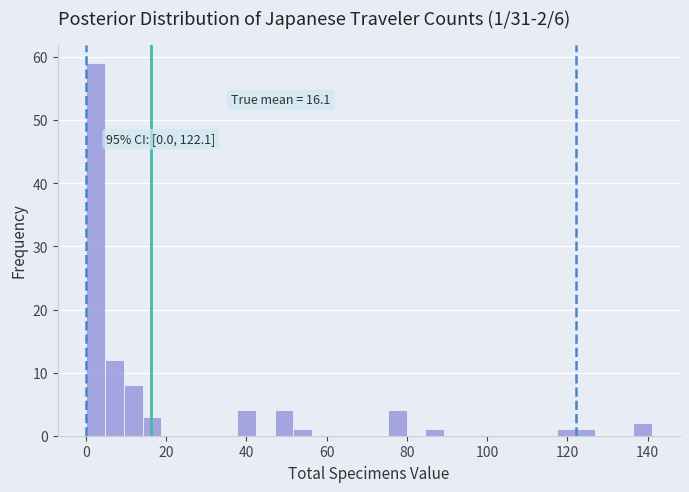

Read against the x-axis, roughly where is the centre of the tallest bar?

2